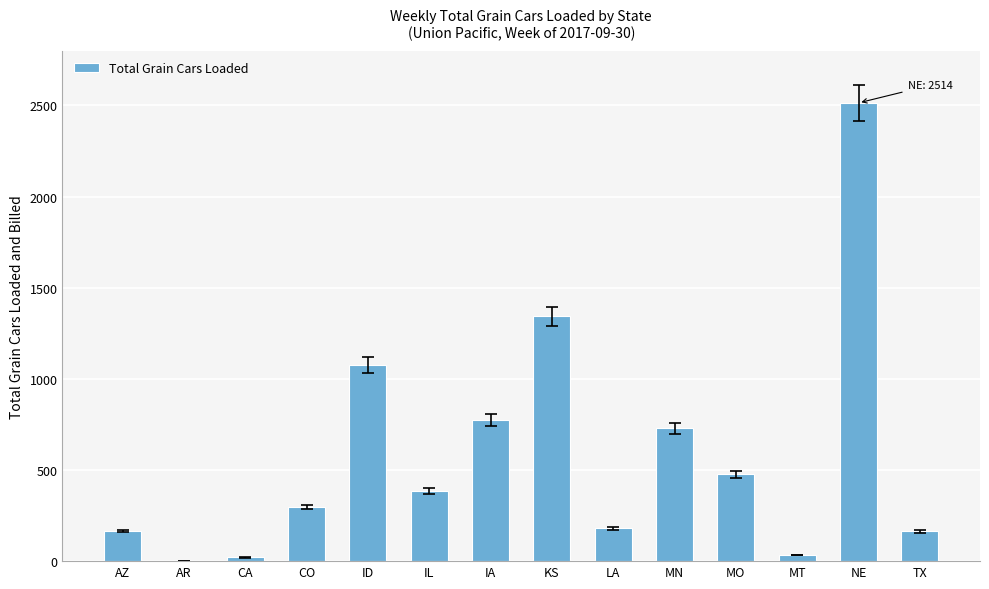

True or false: the data shows 965 at NE.

False